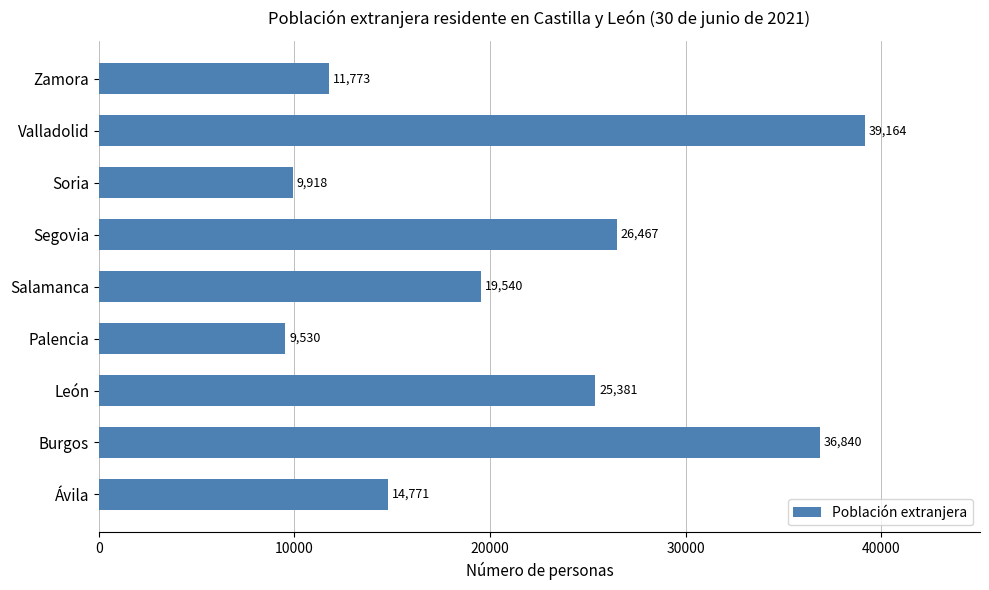

List the labels in order of value, smallest first.

Palencia, Soria, Zamora, Ávila, Salamanca, León, Segovia, Burgos, Valladolid